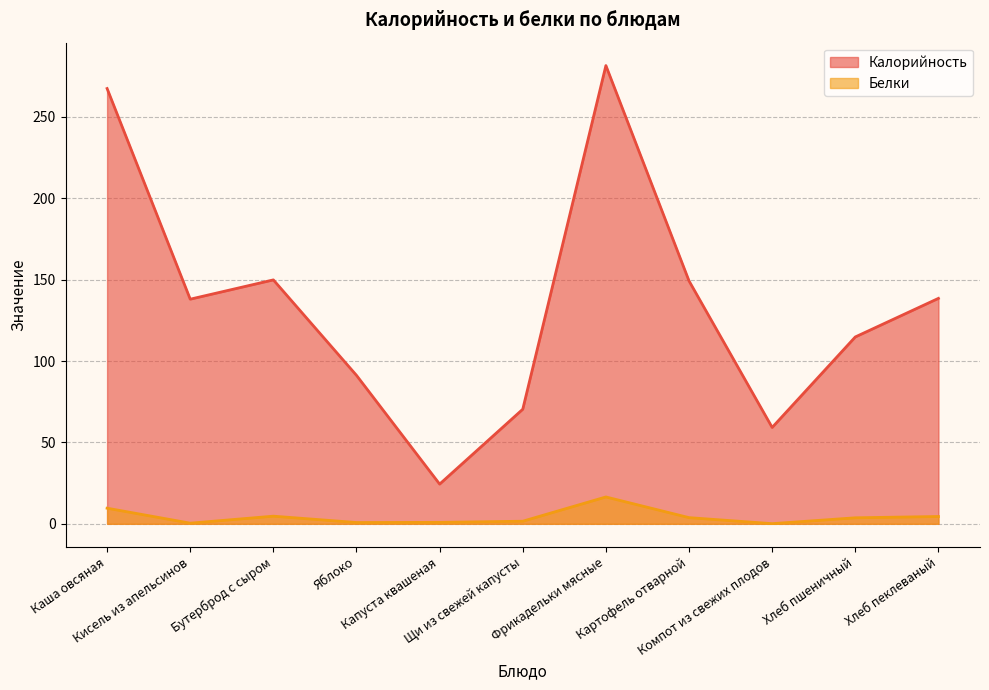

What is the spread (max minus min) of values at Хлеб пеклеваный?

134.0